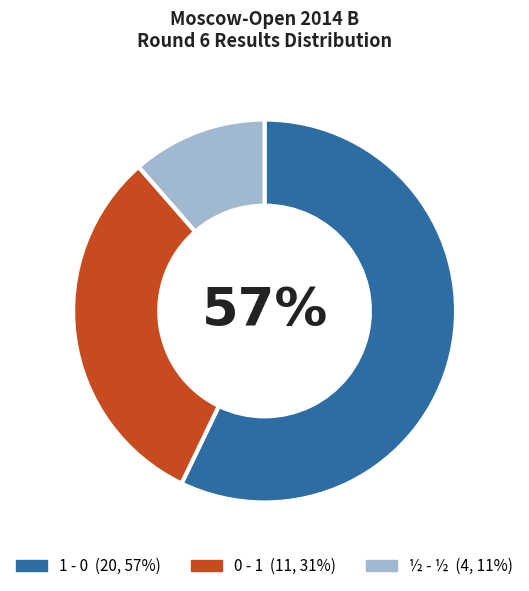

How many slices are in this pie chart?

3